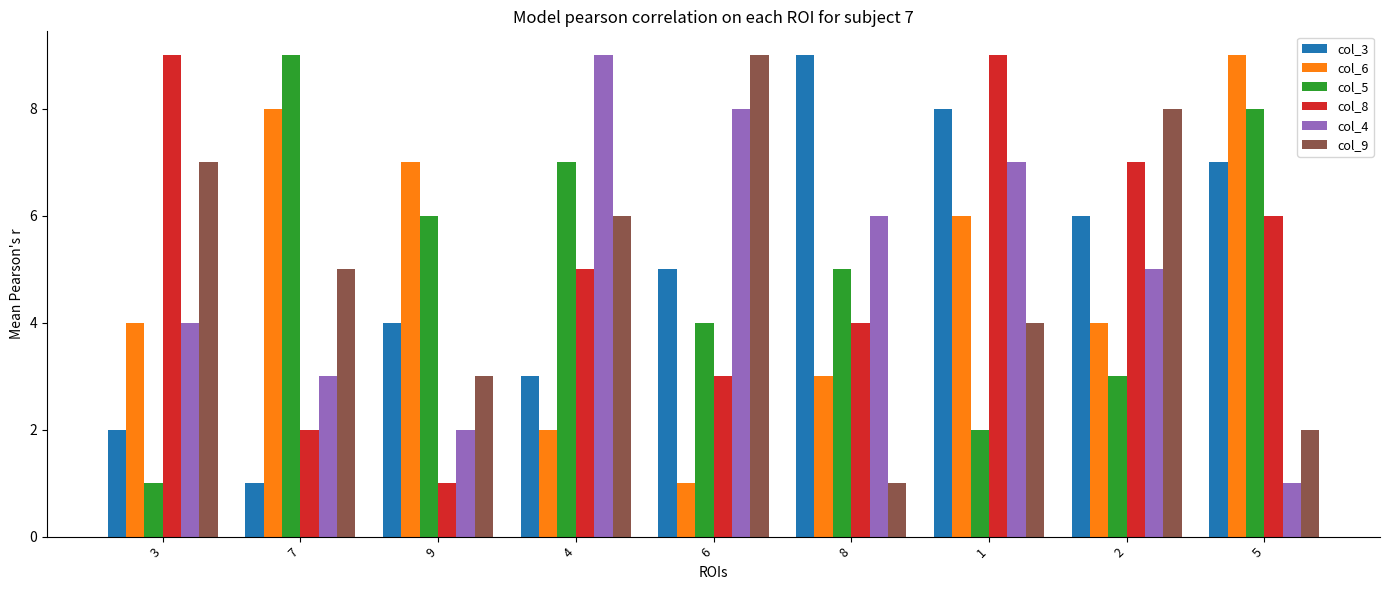

What is the approximate value of col_5 at 4?

7